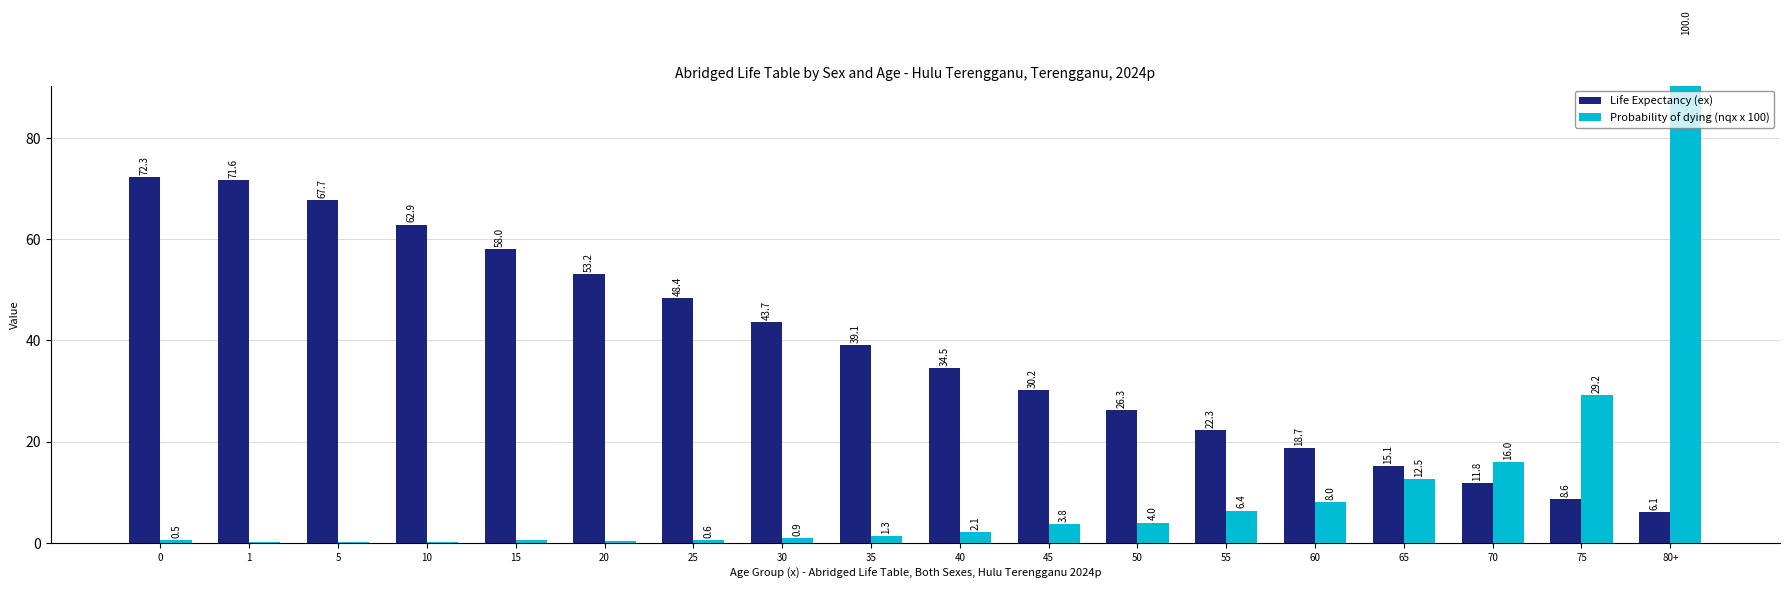

Reading left to right, list all the values displayed in this chart.

Life Expectancy (ex): 72.3	71.6	67.7	62.9	58.0	53.2	48.4	43.7	39.1	34.5	30.2	26.3	22.3	18.7	15.1	11.8	8.6	6.1
Probability of dying (nqx x 100): 0.5	0.1	0.2	0.2	0.5	0.3	0.6	0.9	1.3	2.1	3.8	4.0	6.4	8.0	12.5	16.0	29.2	100.0